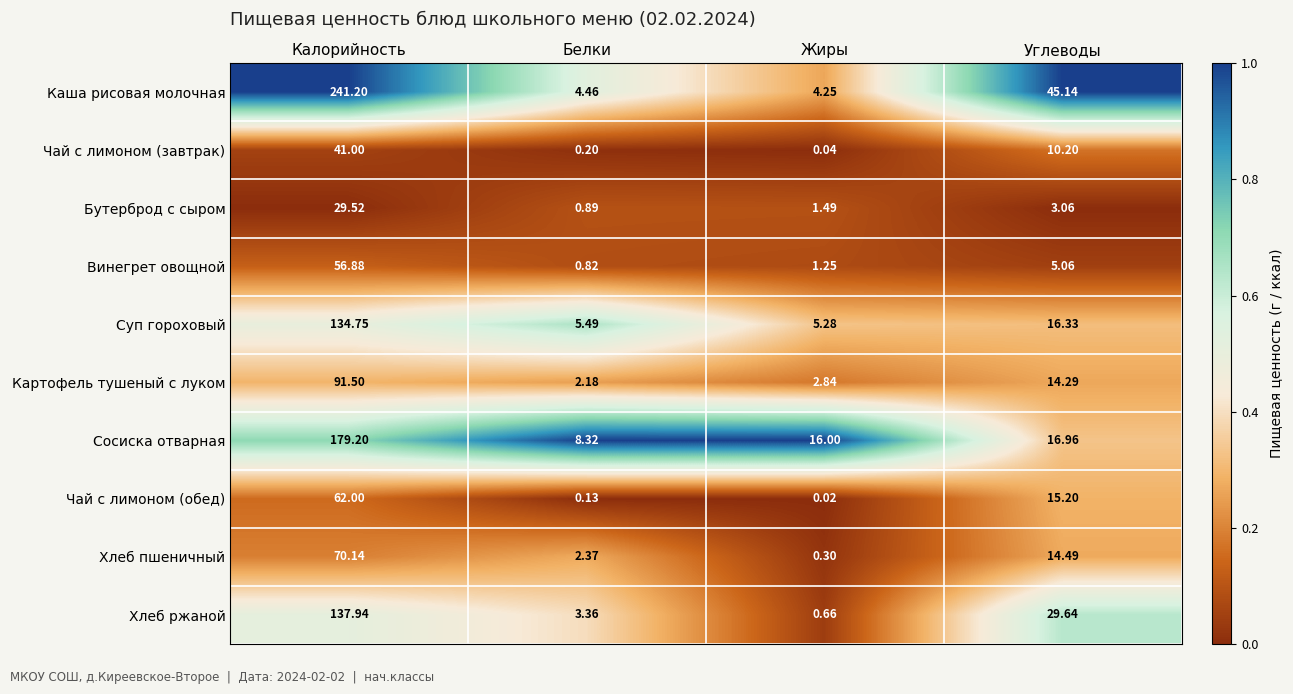

Between Калорийность and Белки, which series saw the biggest shift?

Каша рисовая молочная